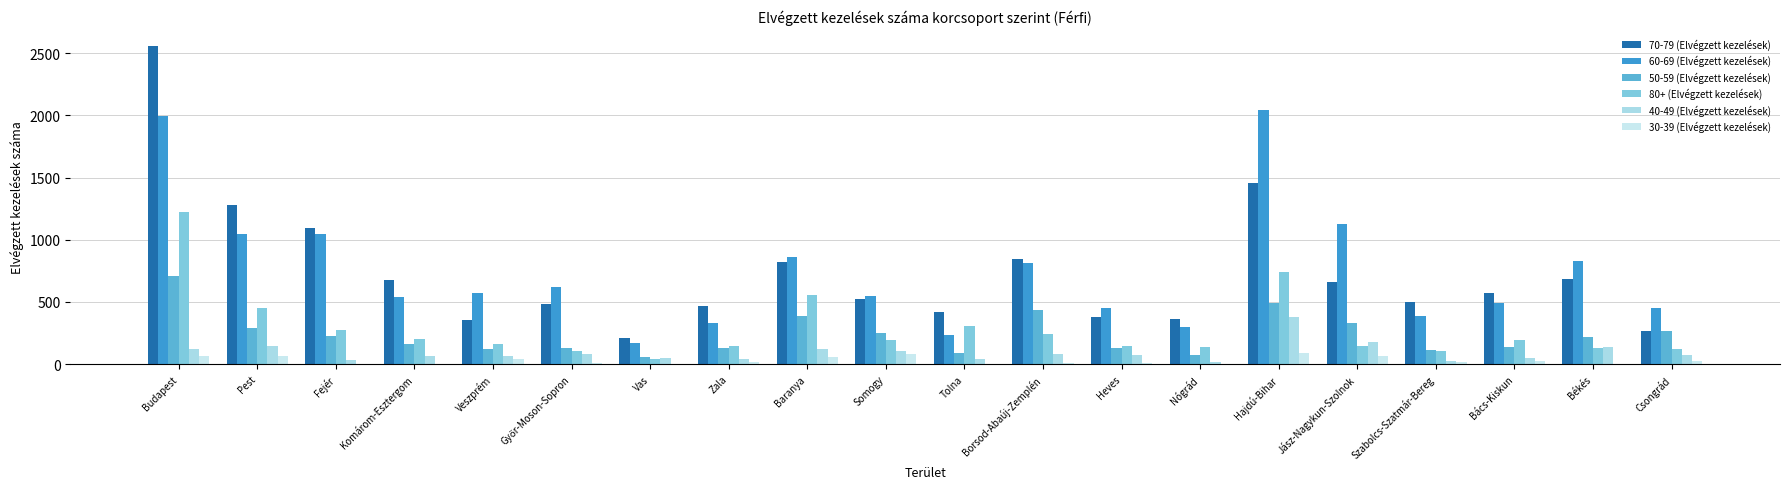

List the labels in order of 60-69 (Elvégzett kezelések) value, smallest first.

Vas, Tolna, Nógrád, Zala, Szabolcs-Szatmár-Bereg, Heves, Csongrád, Bács-Kiskun, Komárom-Esztergom, Somogy, Veszprém, Győr-Moson-Sopron, Borsod-Abaúj-Zemplén, Békés, Baranya, Pest, Fejér, Jász-Nagykun-Szolnok, Budapest, Hajdú-Bihar